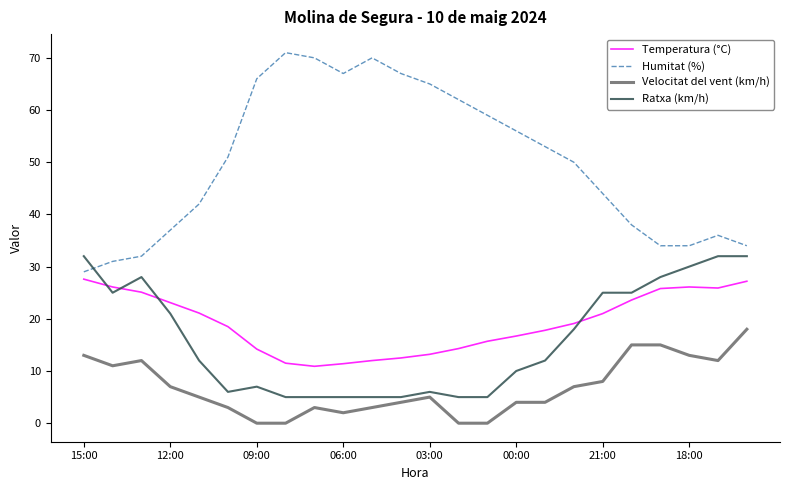

Which series has the largest range (max minus min)?

Humitat (%)